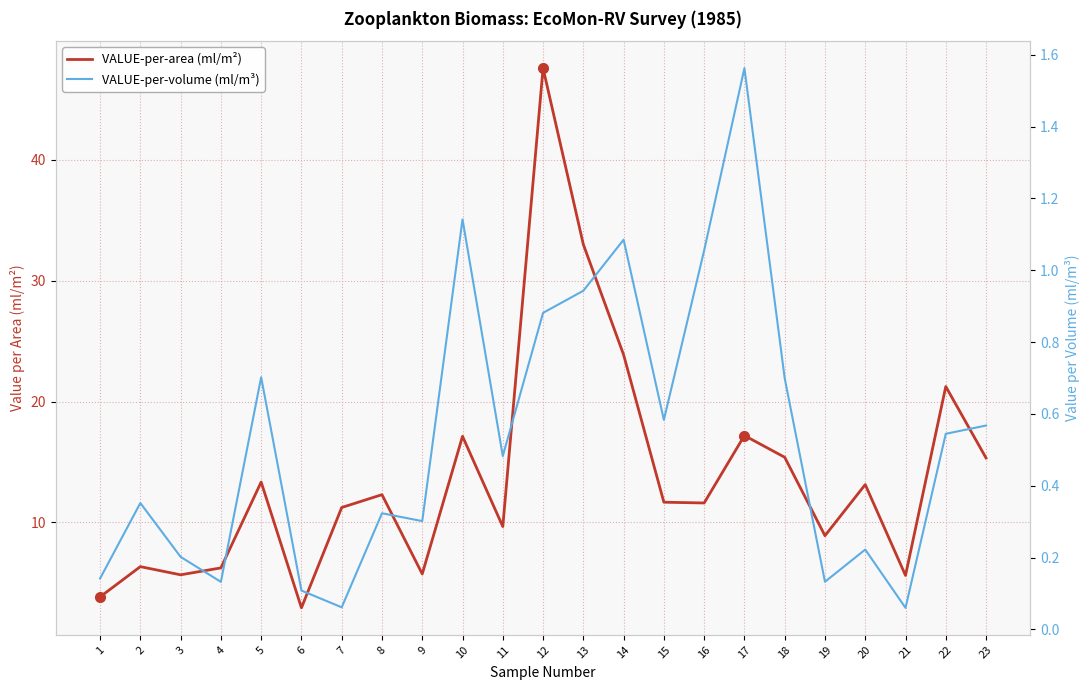

What is the average value of the VALUE-per-area (ml/m²) series?

13.9